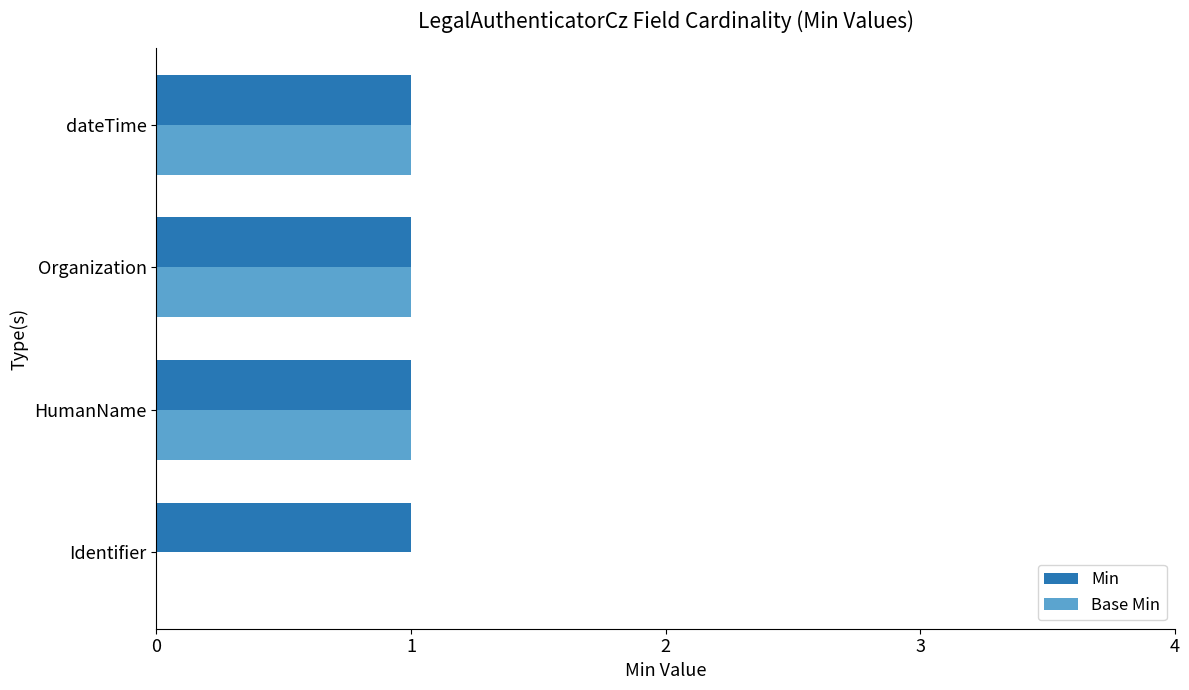

Which series has the largest total across all categories?

Min